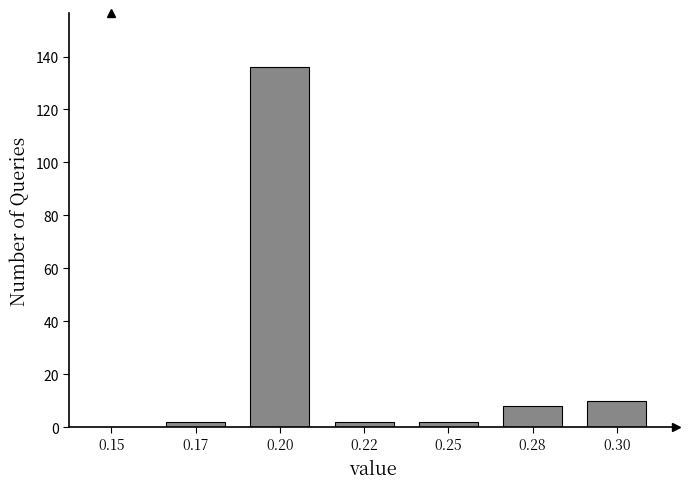

Reading right to left, list all the values displayed in this chart.

0.30=10	0.28=8	0.25=2	0.22=2	0.20=136	0.17=2	0.15=0